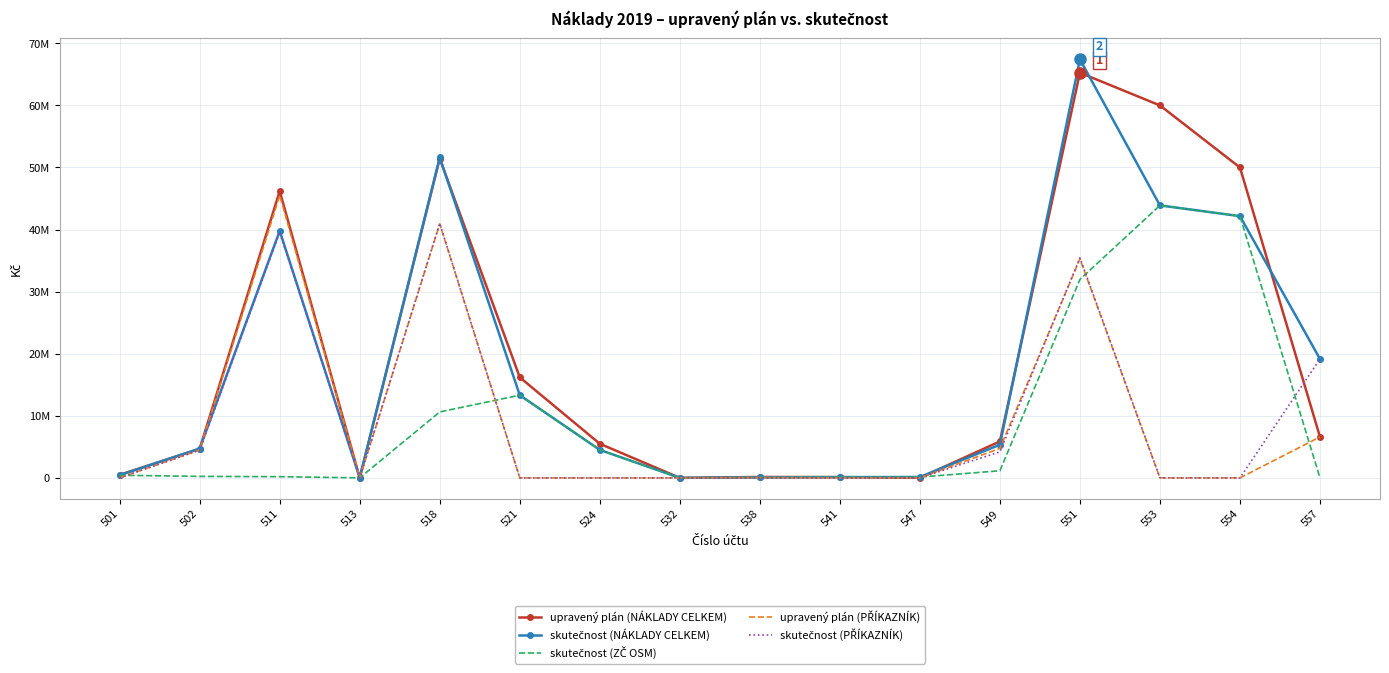

True or false: skutečnost (ZČ OSM) has more than 1 interior local peaks.

True